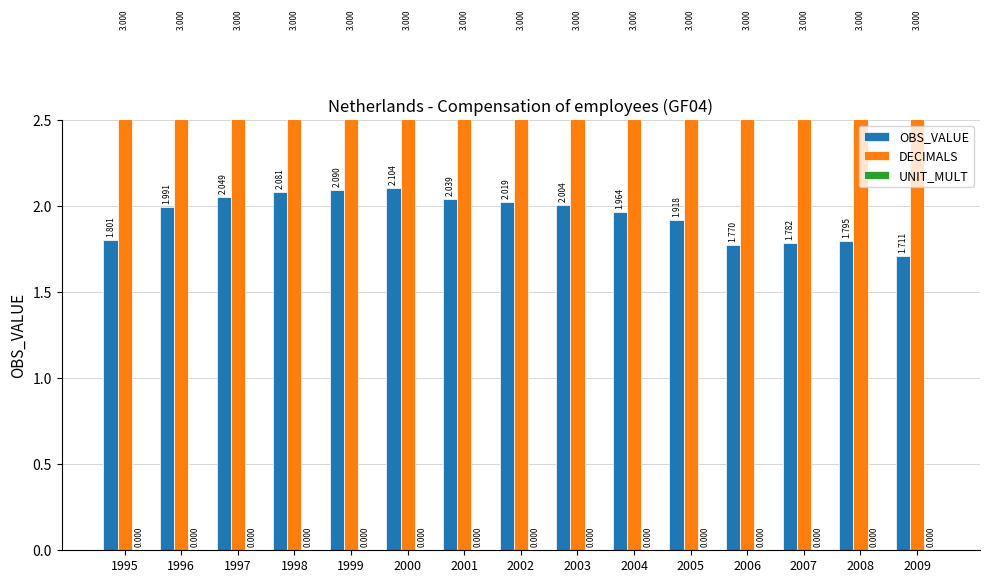

Where is DECIMALS nearest to the value 3?

1995